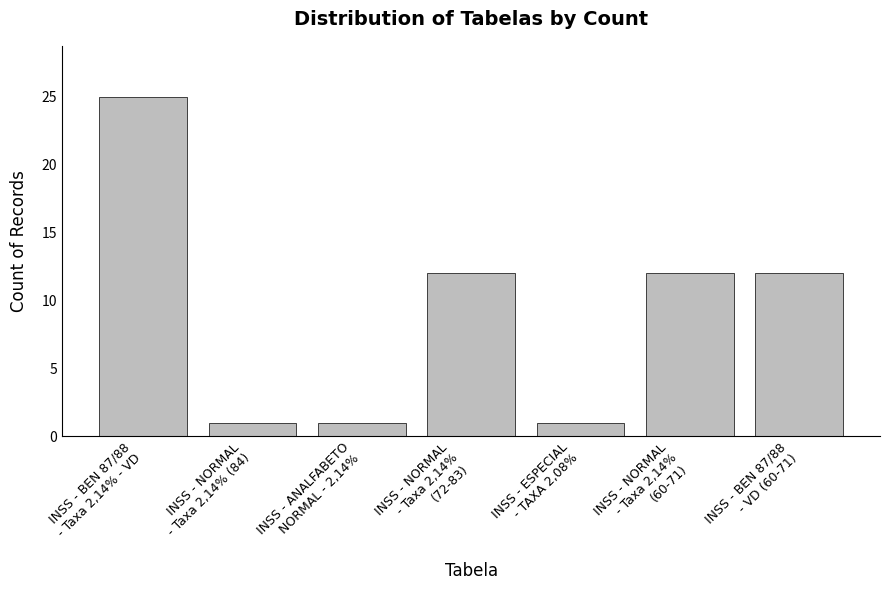

What is the greatest value displayed?

25